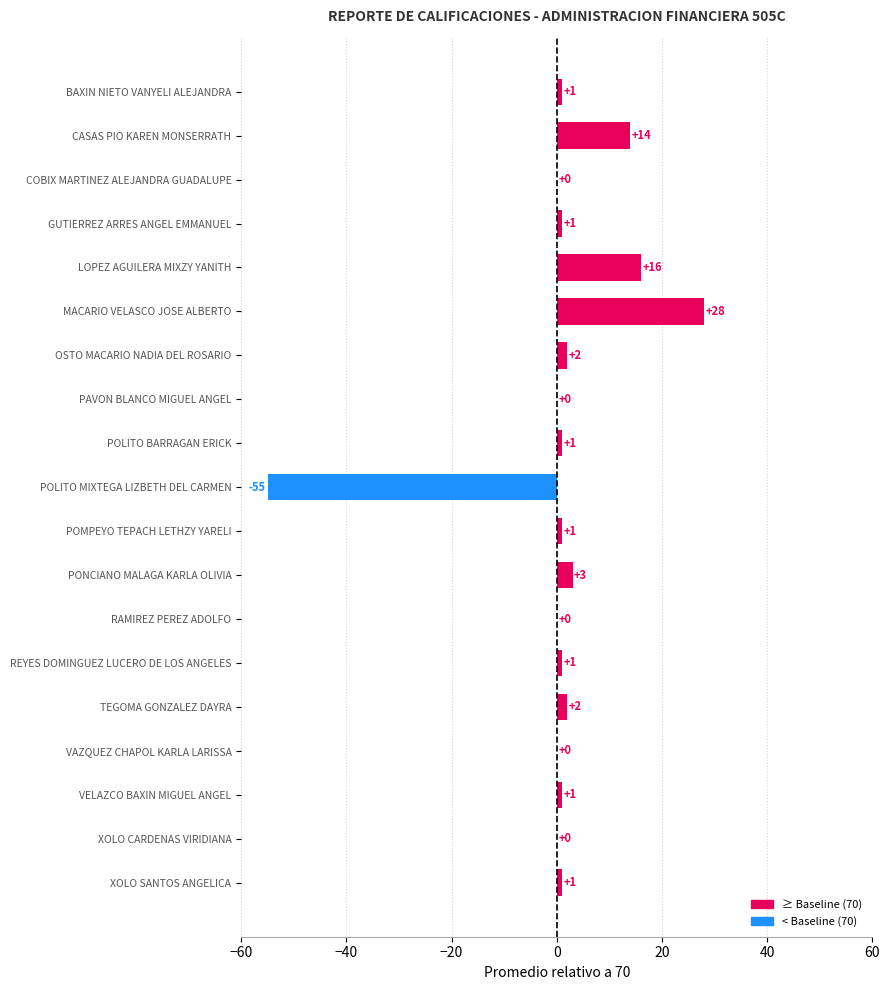

What is the approximate value at CASAS PIO KAREN MONSERRATH?

14